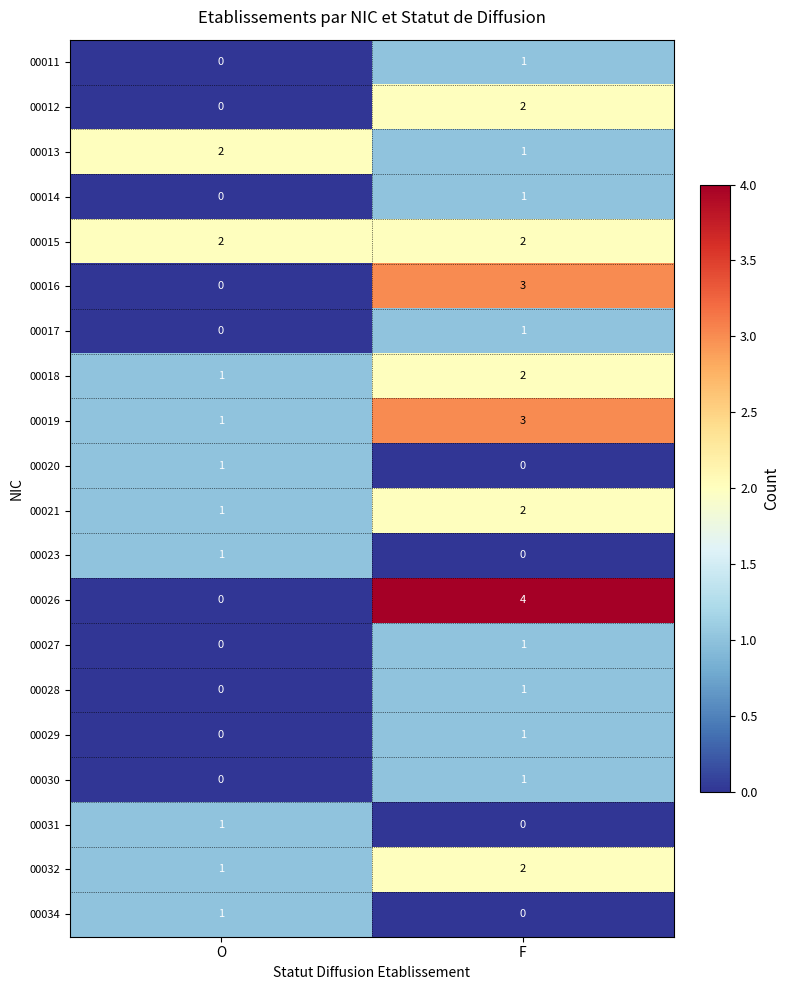

The value of 00029 at O is 0. True or false?

True